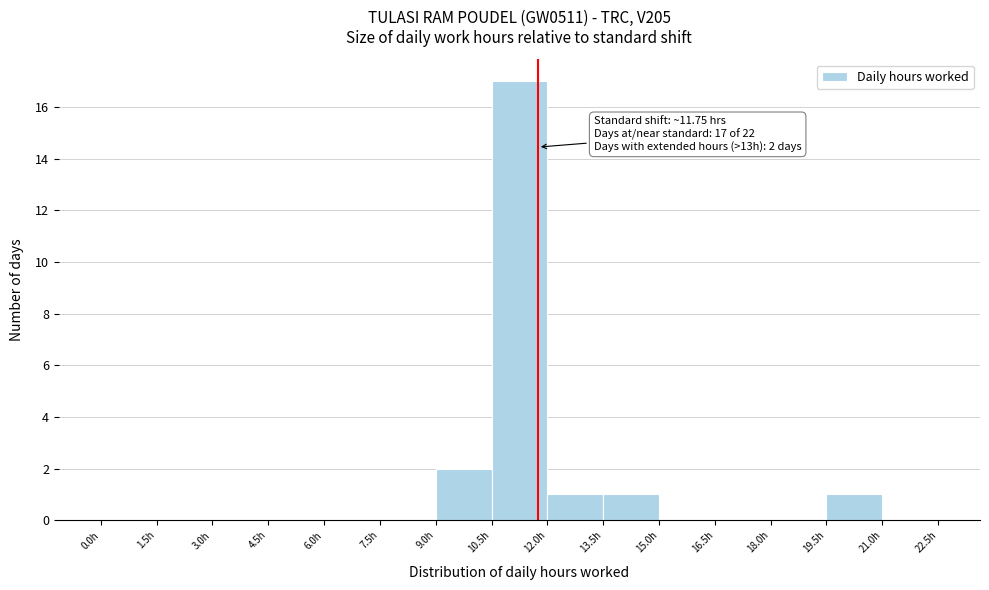

Which range on the x-axis has the tallest bar?

10.5 to 12.0